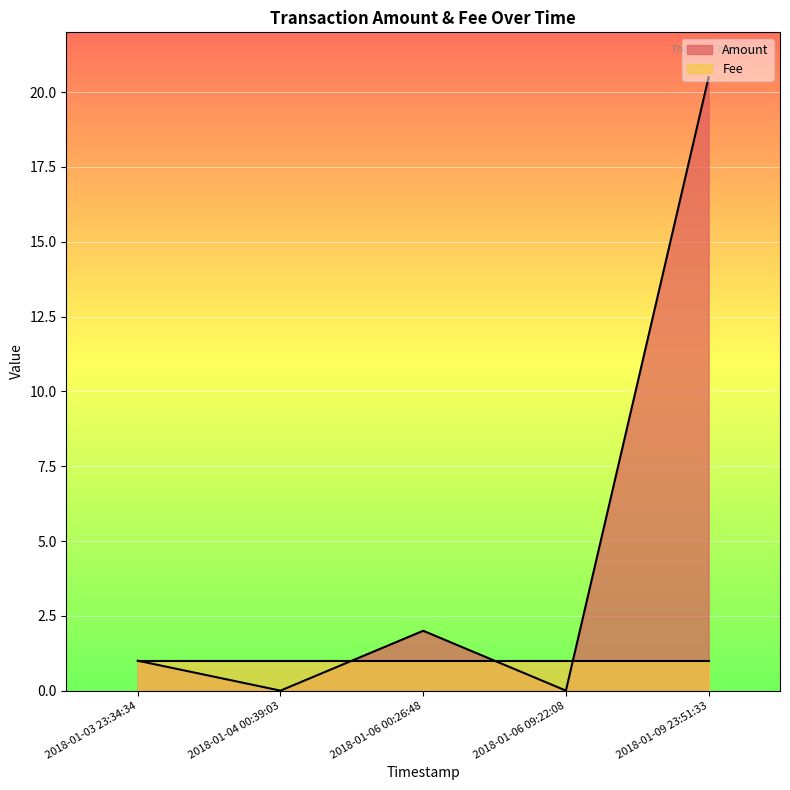

What is the minimum value for Fee?

1.0